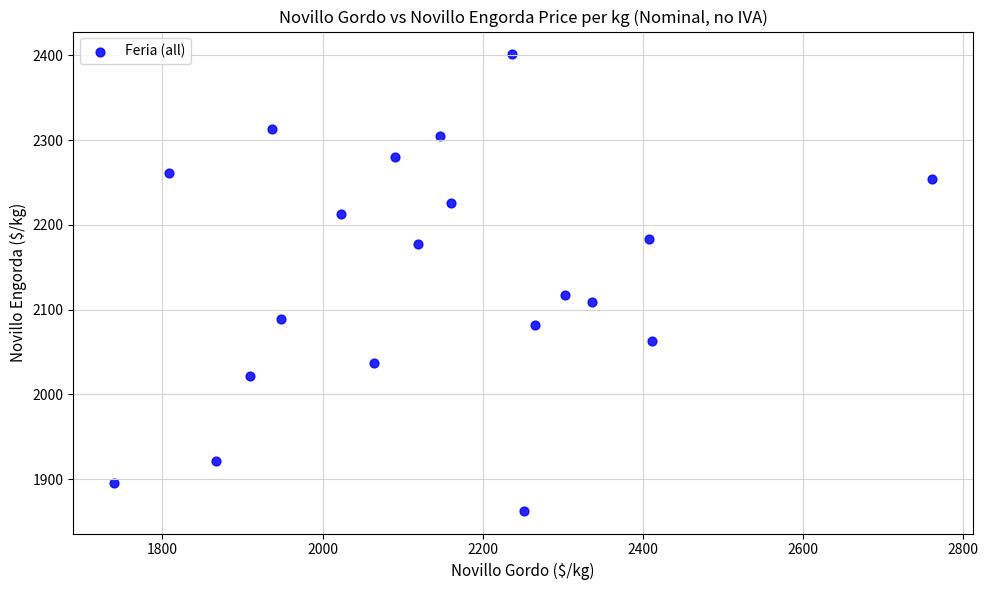

What Y value in the scatter plot is closest to 2131?

2117.0